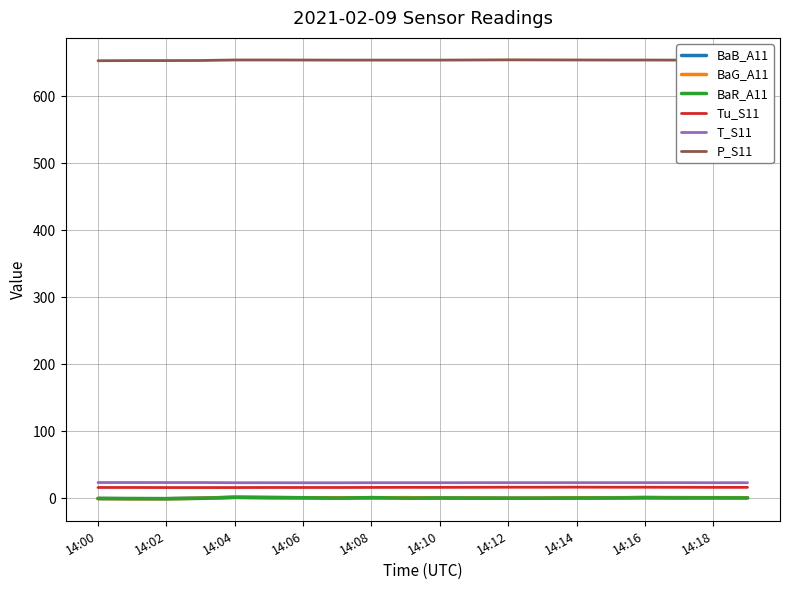

In BaG_A11, how many points are lower than both neighbors (excluding endpoints)?

7